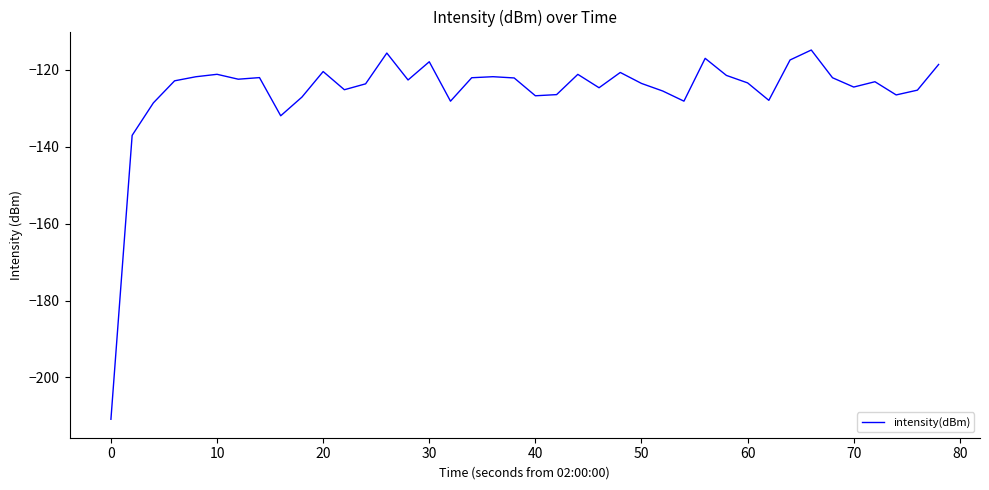

What is the maximum value shown in the chart?

-114.8